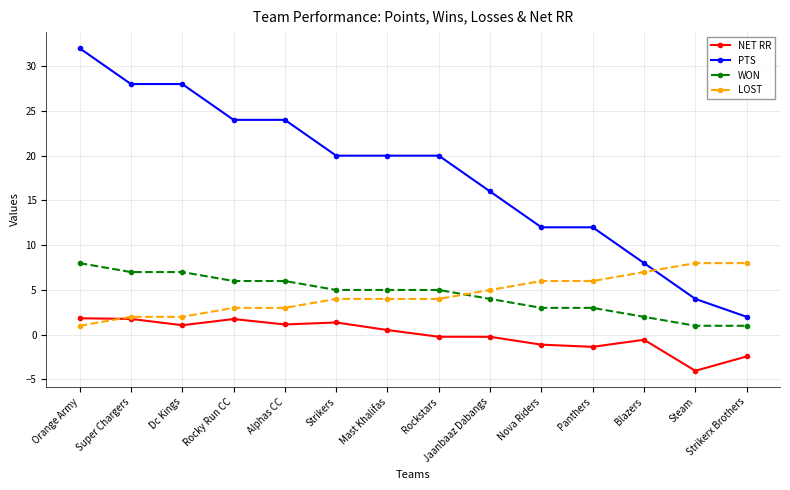

How many positive values does the NET RR series have?

7